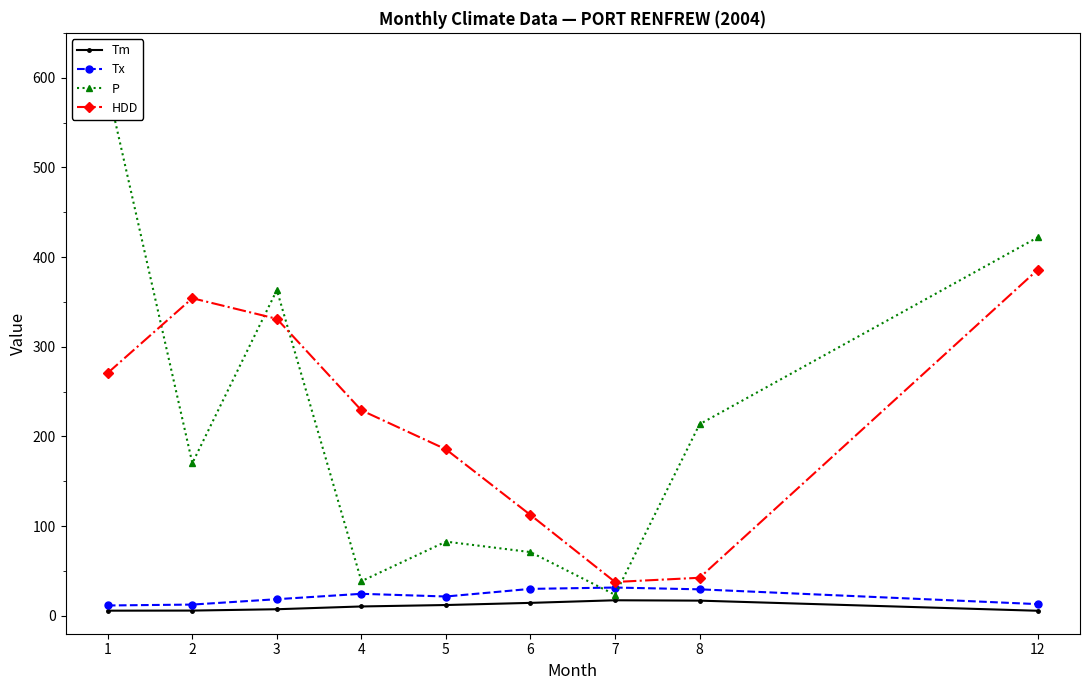

True or false: HDD and Tm cross at least once.

False